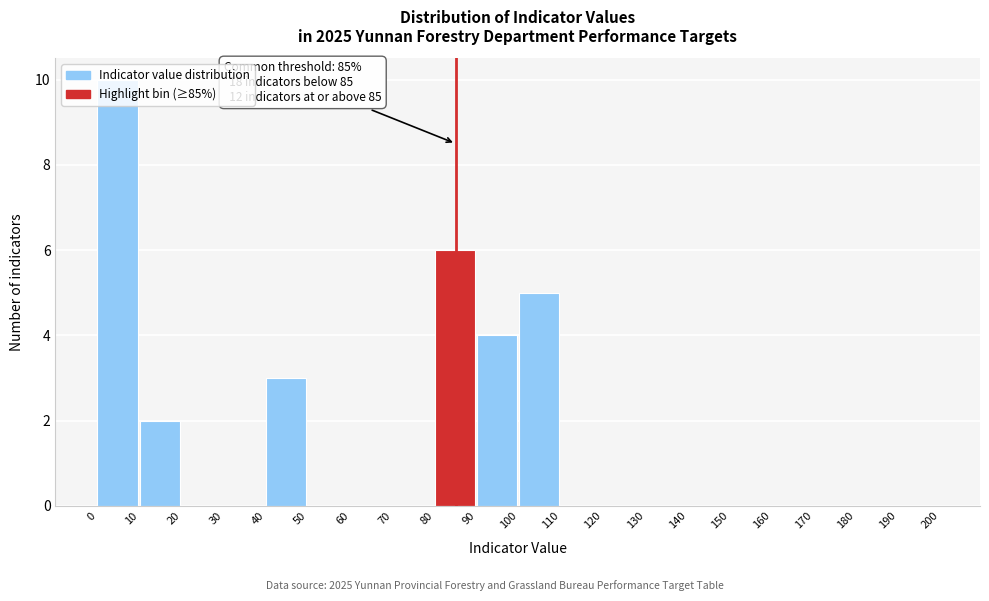

Which range on the x-axis has the tallest bar?

0 to 10